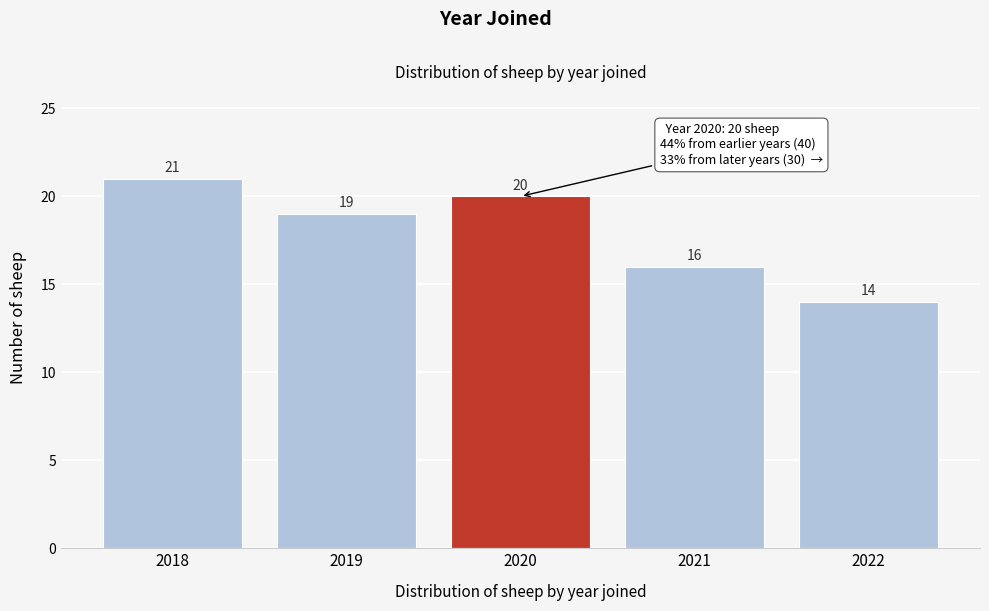

Reading left to right, transcribe all the data shown in this chart.

2018=21	2019=19	2020=20	2021=16	2022=14